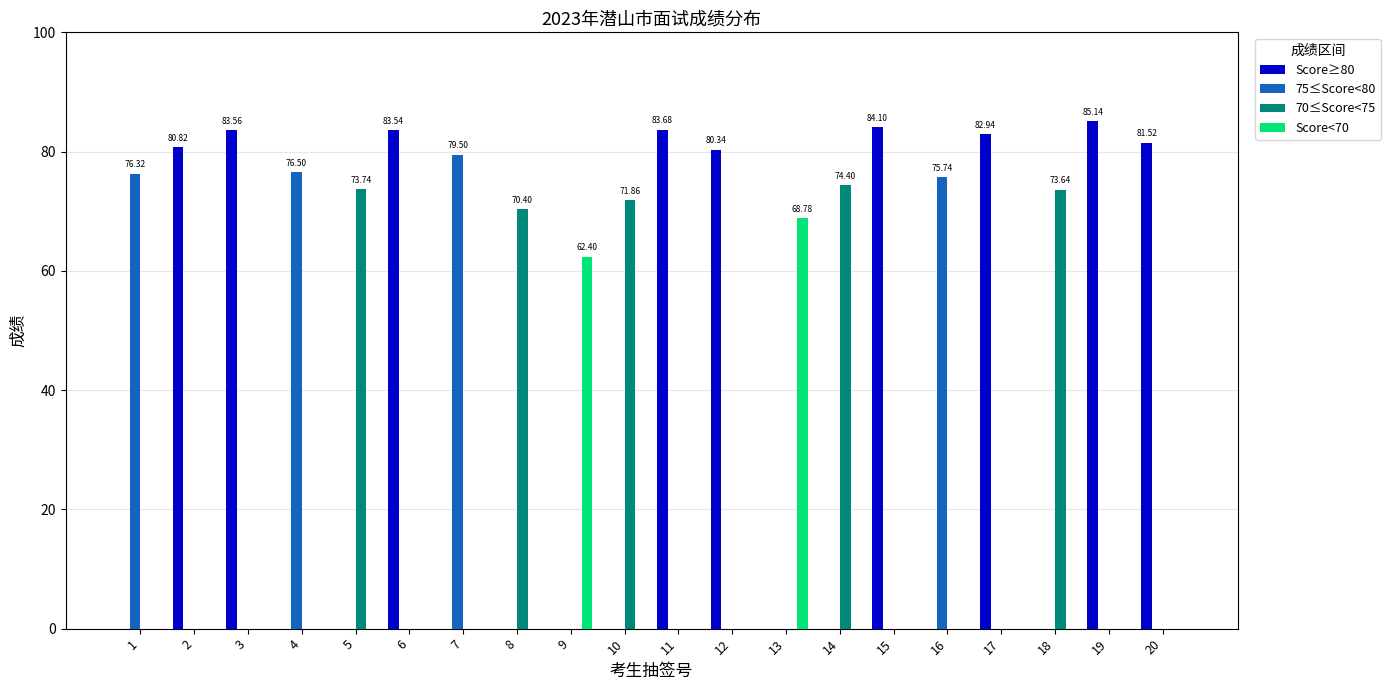

Count the number of categories in the chart.

20